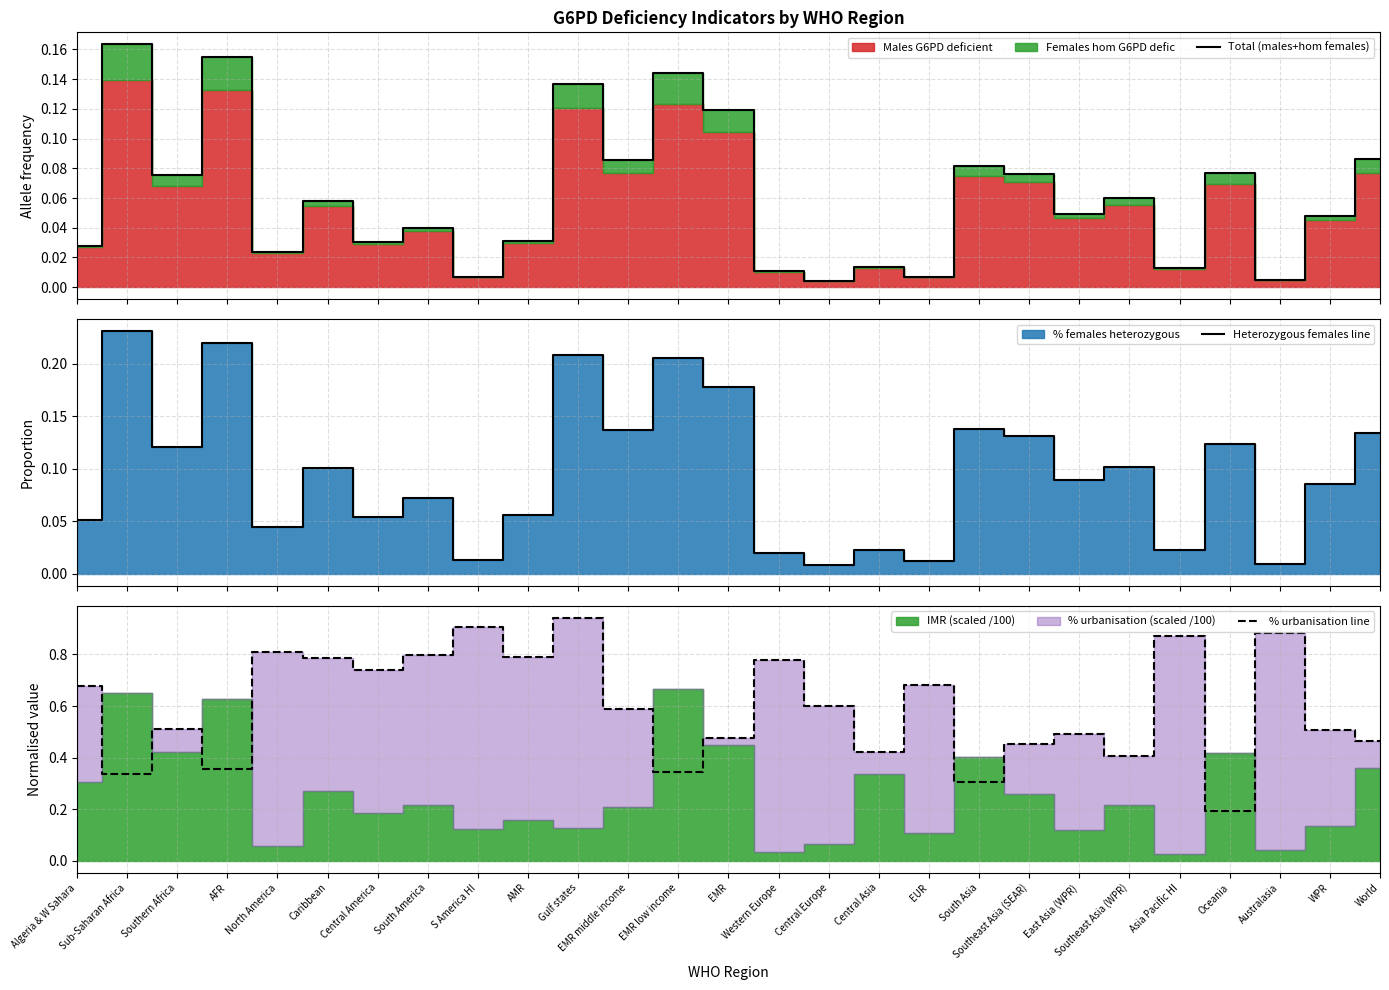

Read the % urbanisation line value at Central Asia.

0.4